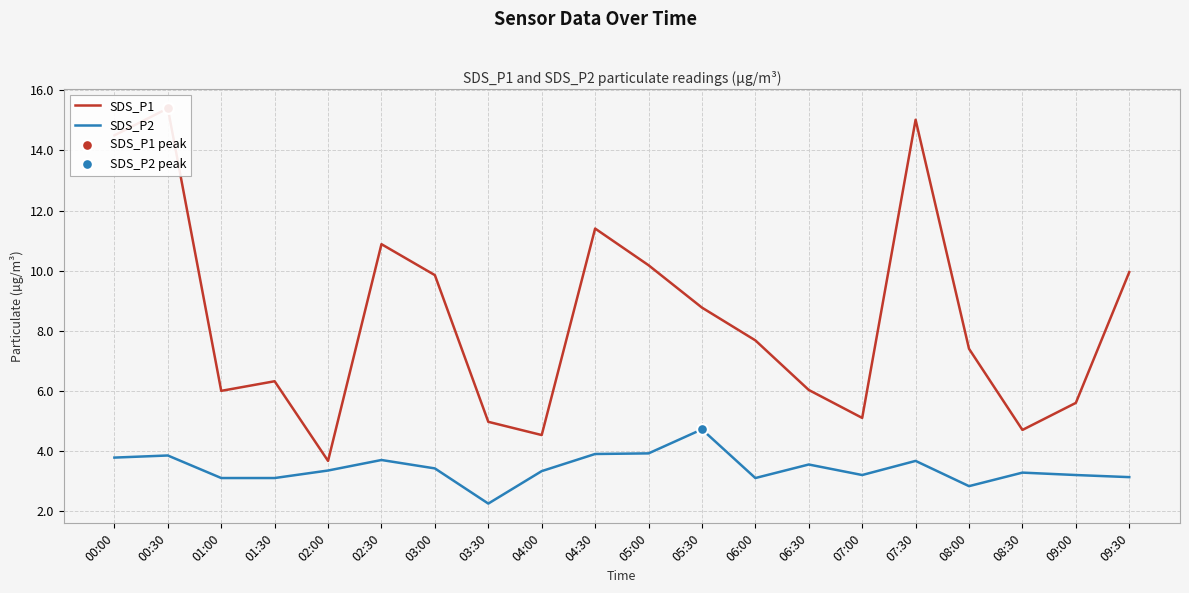

What are all the series names shown in the legend?

SDS_P1, SDS_P2